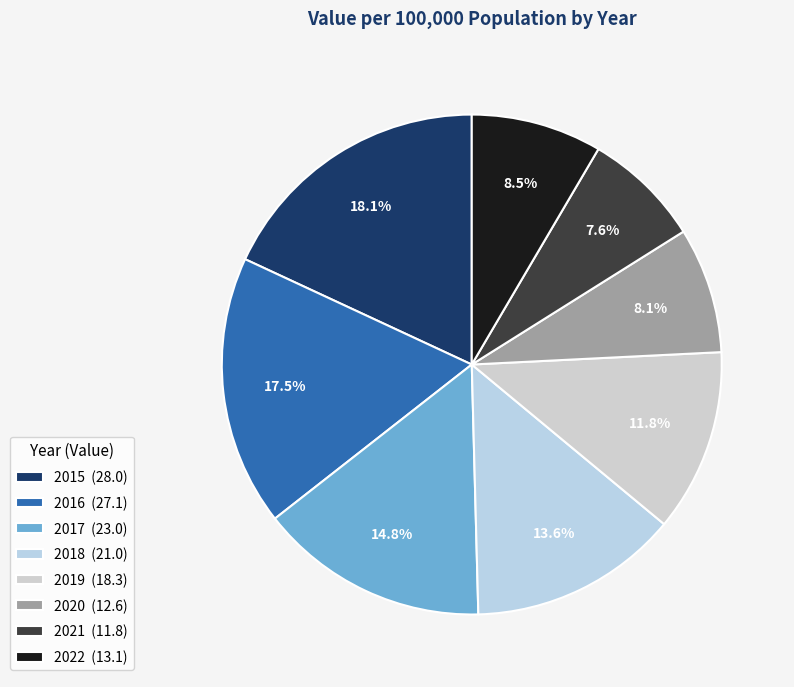

To the nearest percent, what percentage of the pie is 2017?

15%